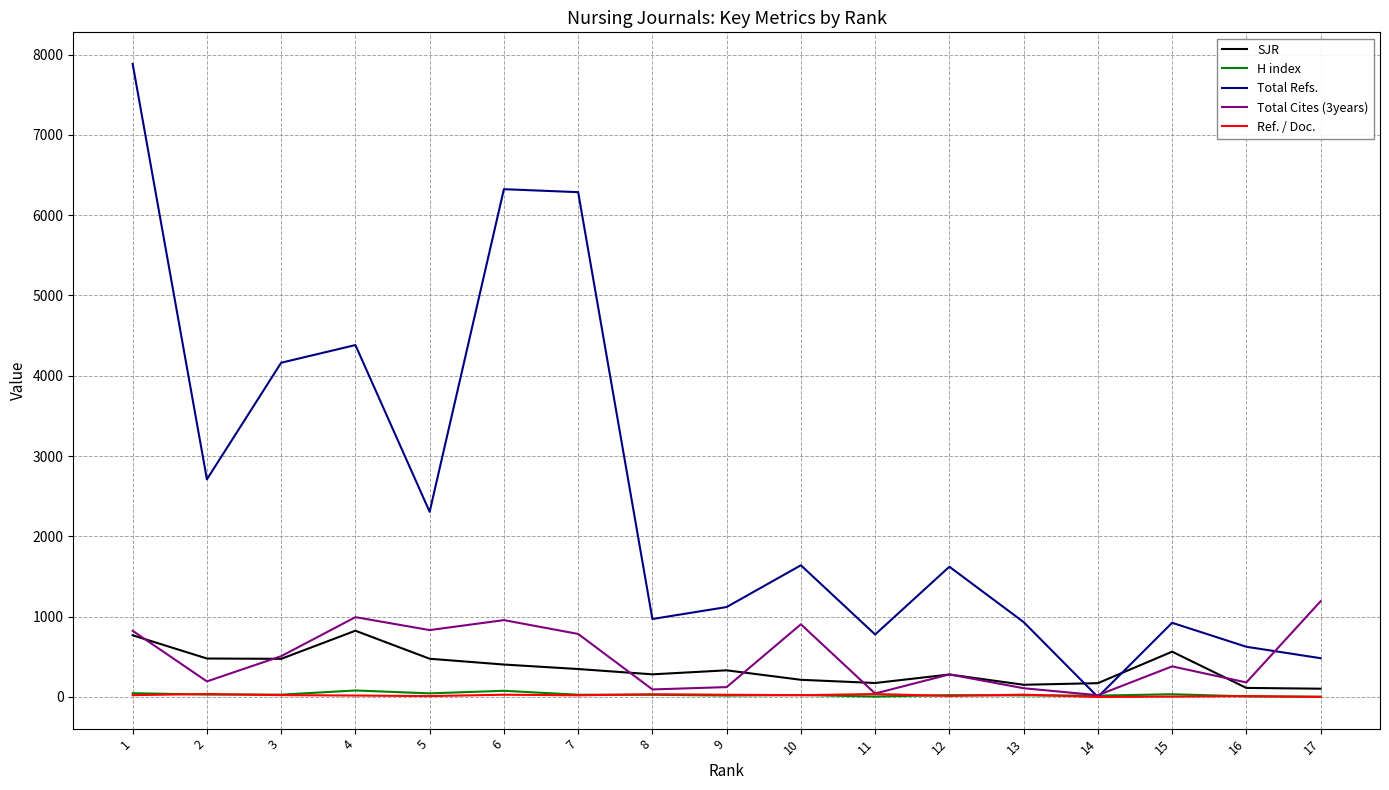

How many lines are shown in the chart?

5